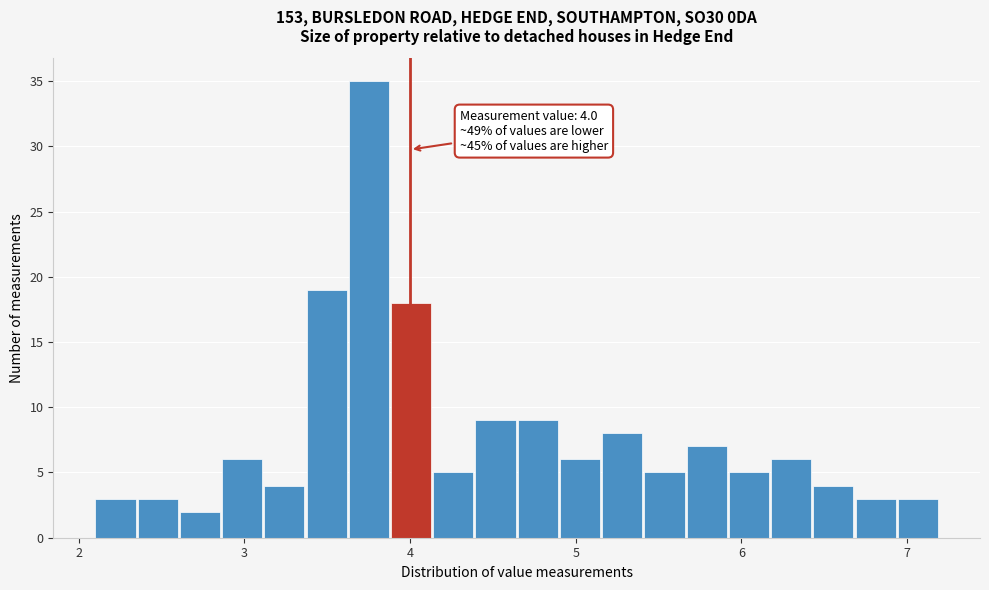

Read against the x-axis, roughly where is the centre of the tallest bar?

3.8